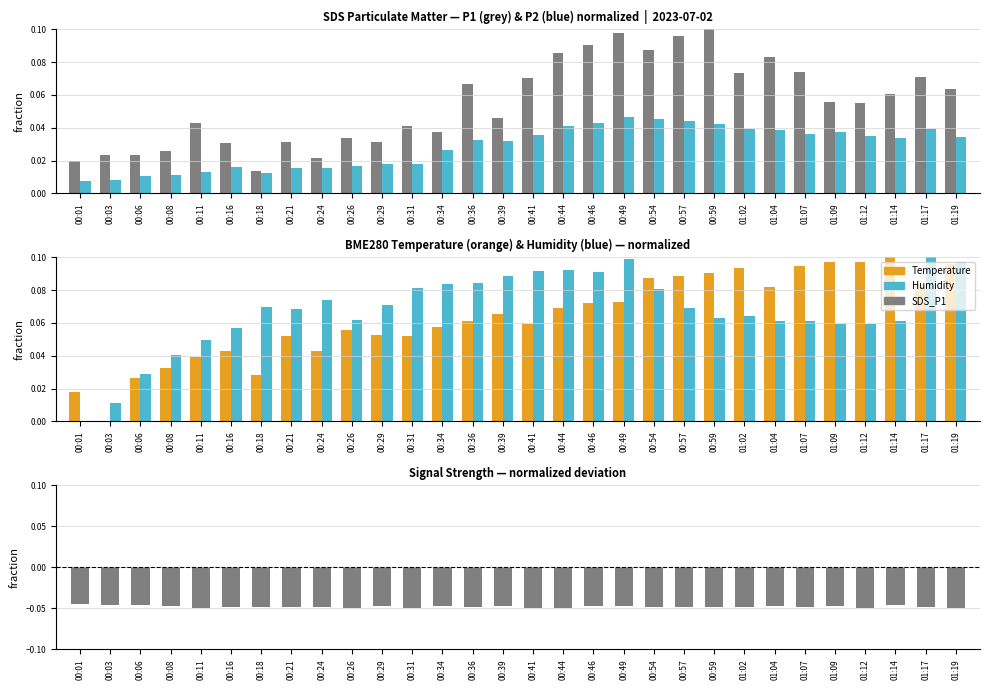

What is the difference between the maximum and minimum values in the BME280_temperature series?

0.1